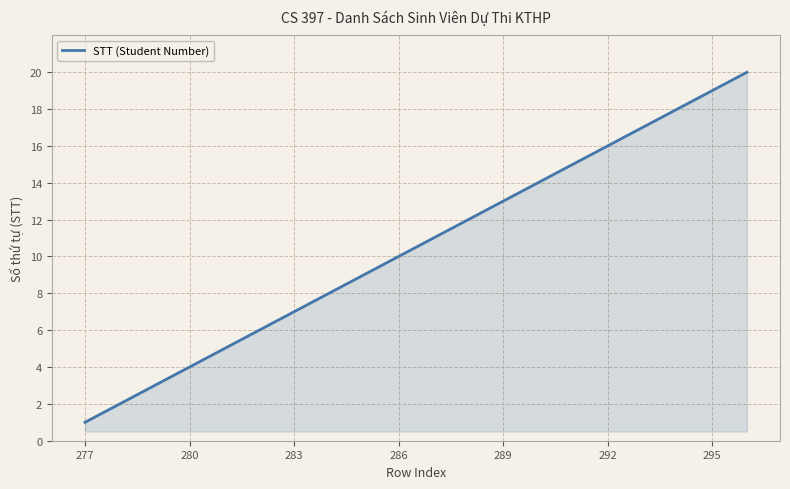

What is the difference between the maximum and minimum values?

19